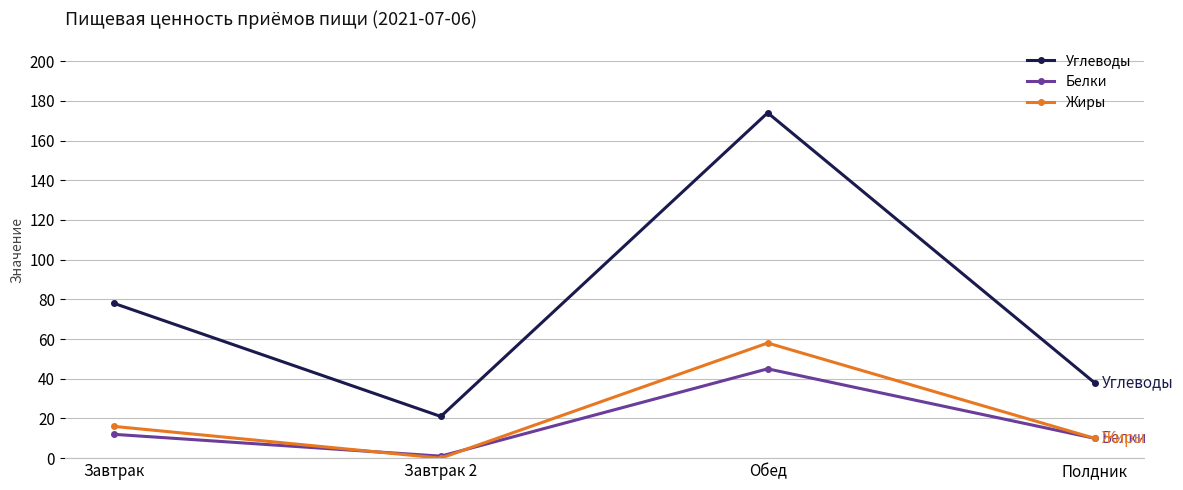

At which label does Углеводы reach its peak?

Обед